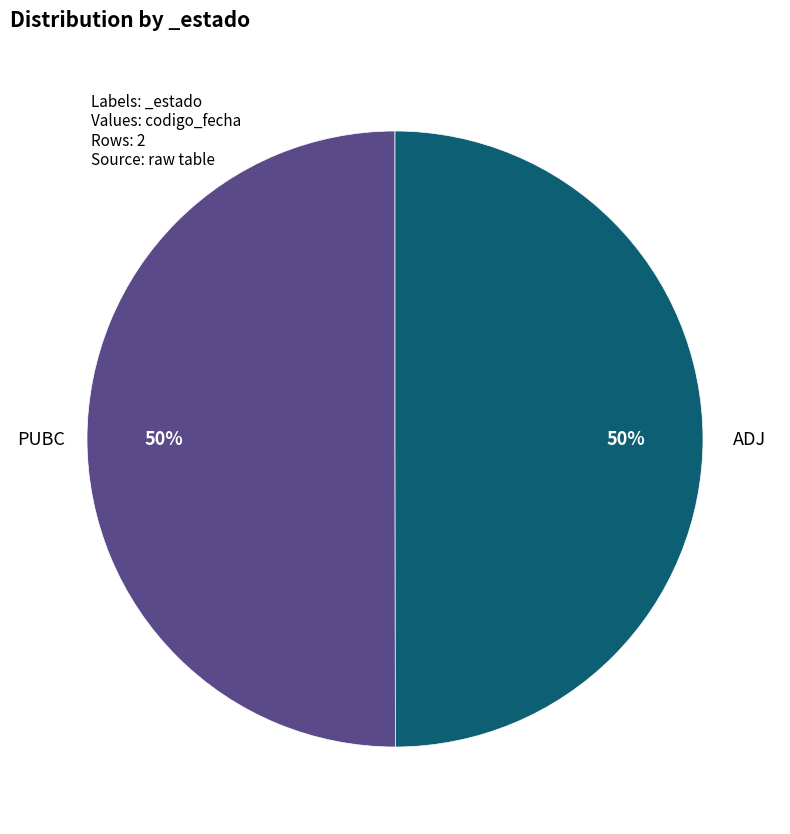

To the nearest percent, what is the average slice percentage?

50%